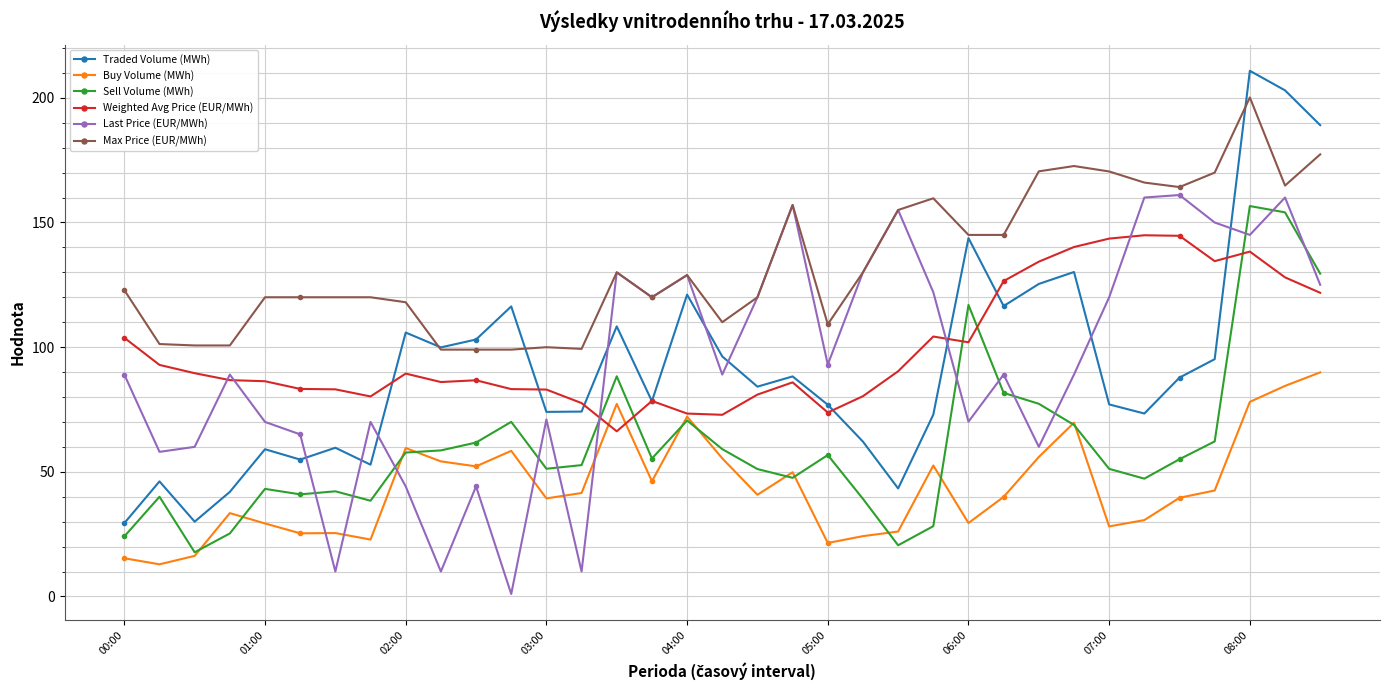

What is the maximum value shown in the chart?

210.8